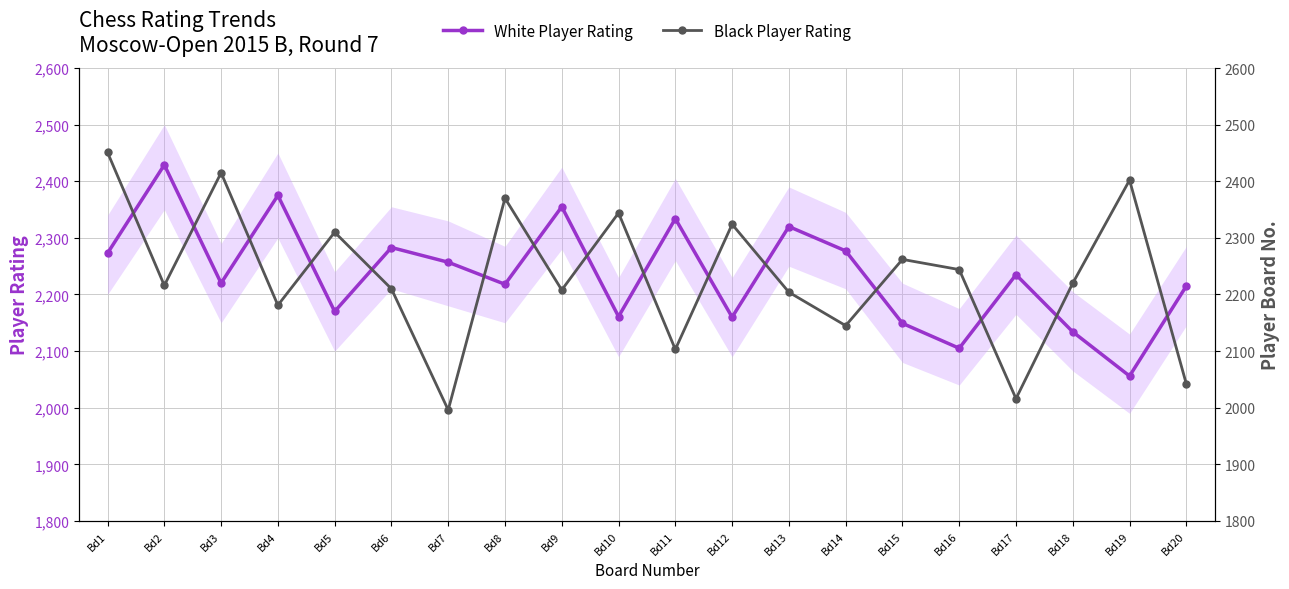

At Bd2, list the series in order from smallest to largest.

Black Player Rating, White Player Rating